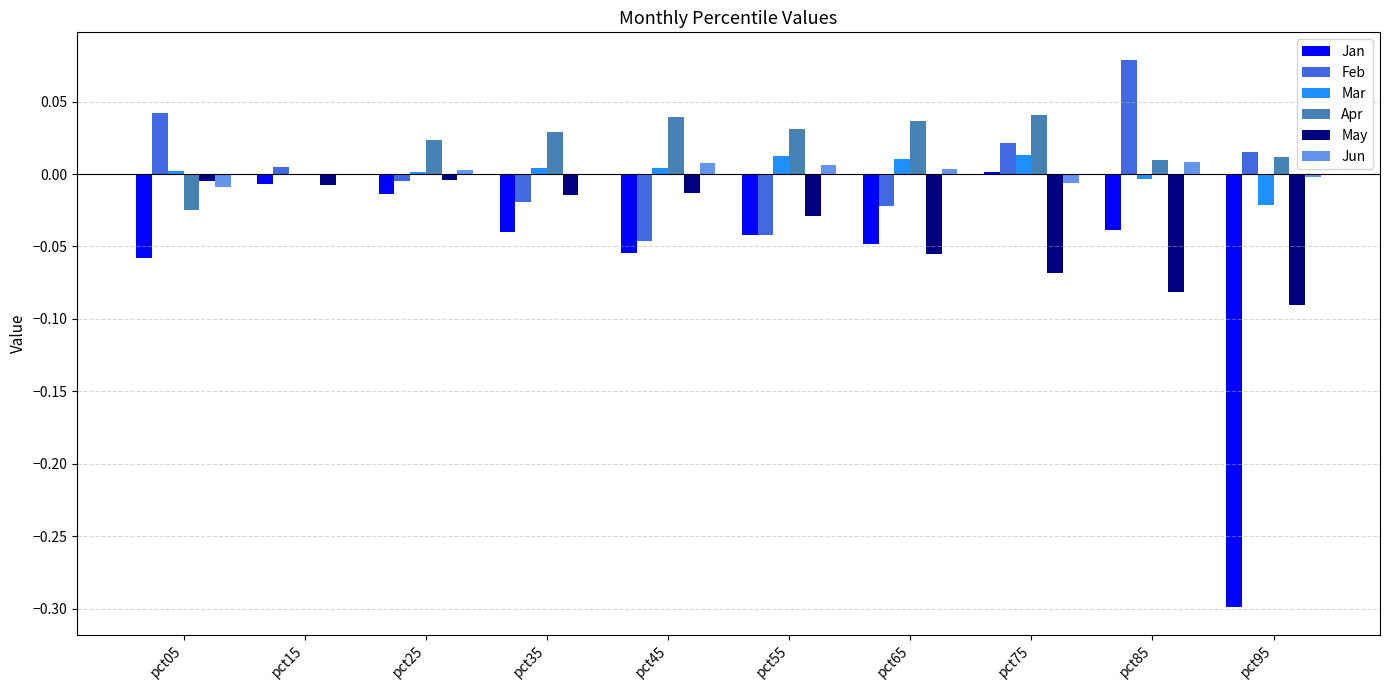

Does the chart contain stacked bars?

No